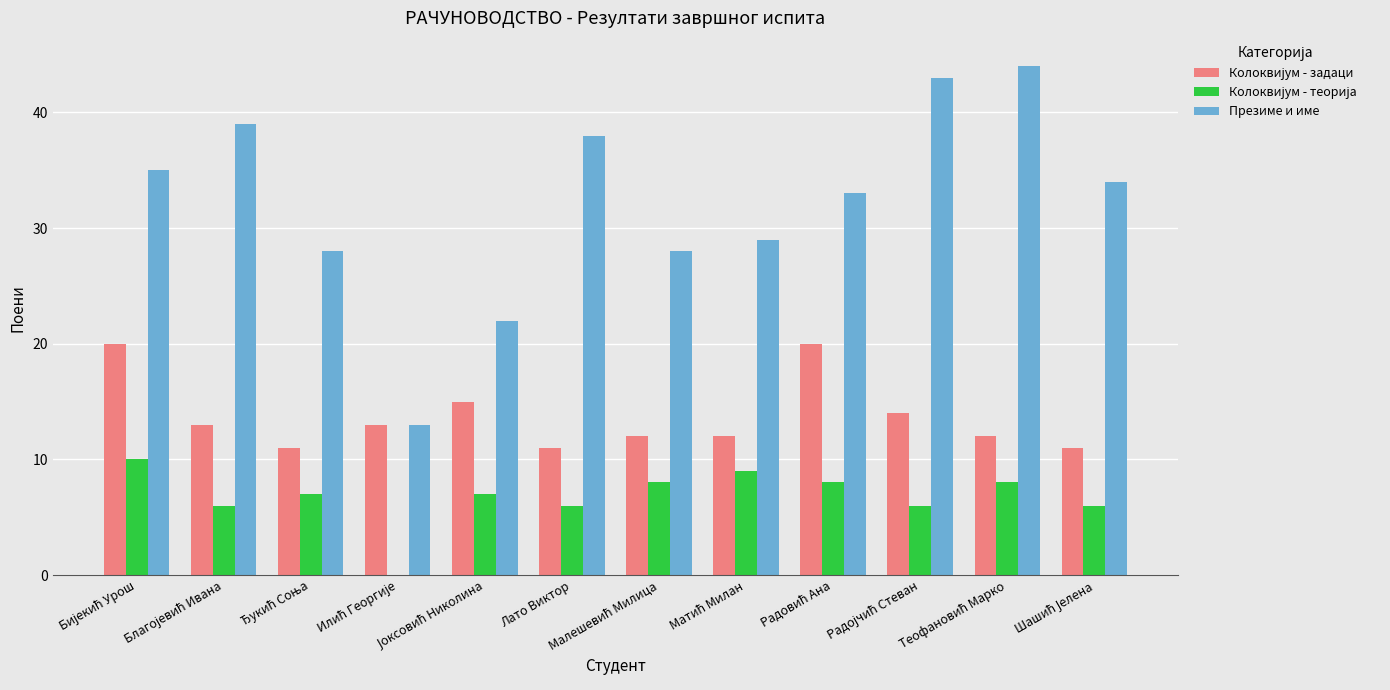

Which series has the largest total across all categories?

Презиме и име